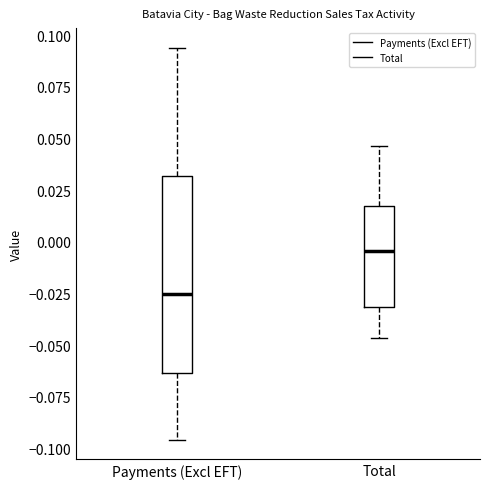

Reading left to right, read every box against the y-axis: the position of its median line, the range the box covers, and the ends of its whiskers. The values are not printed on the chart, so give them approximately, as read against the axis.

Payments (Excl EFT): median -0.025, box -0.065 to 0.030, whiskers -0.095 to 0.095
Total: median -0.005, box -0.030 to 0.015, whiskers -0.045 to 0.045